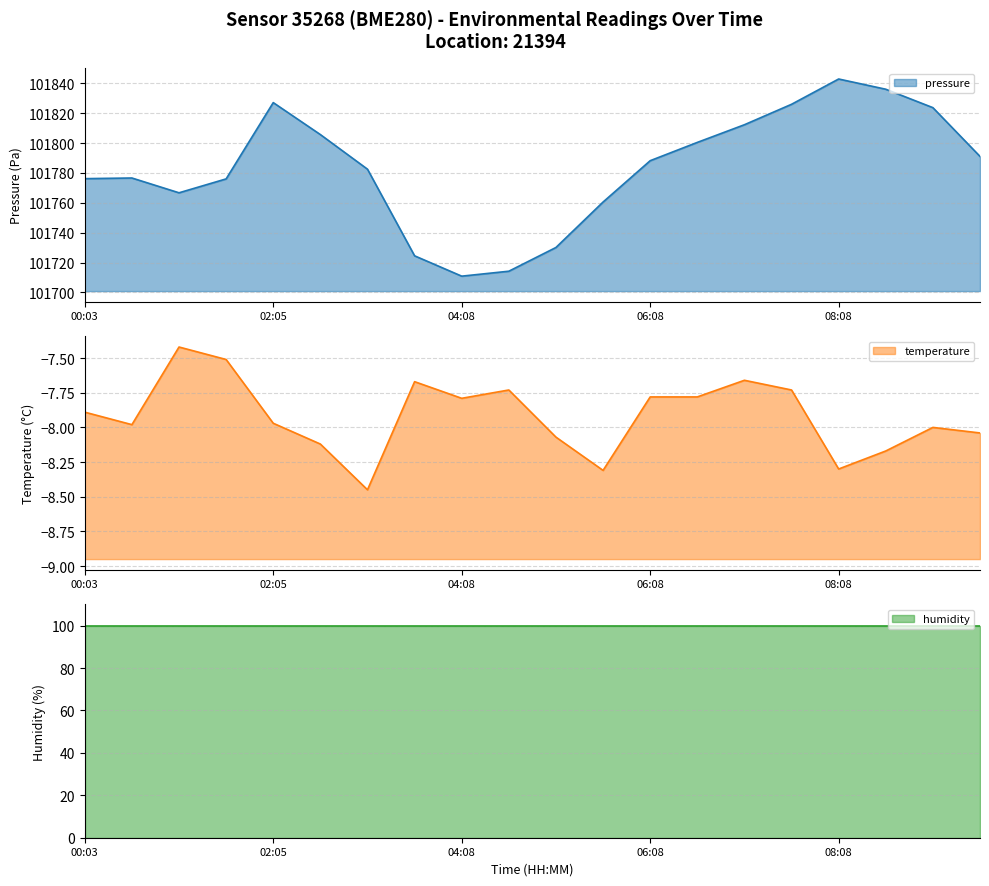

The value of humidity at 02:05 is 26.0. True or false?

False